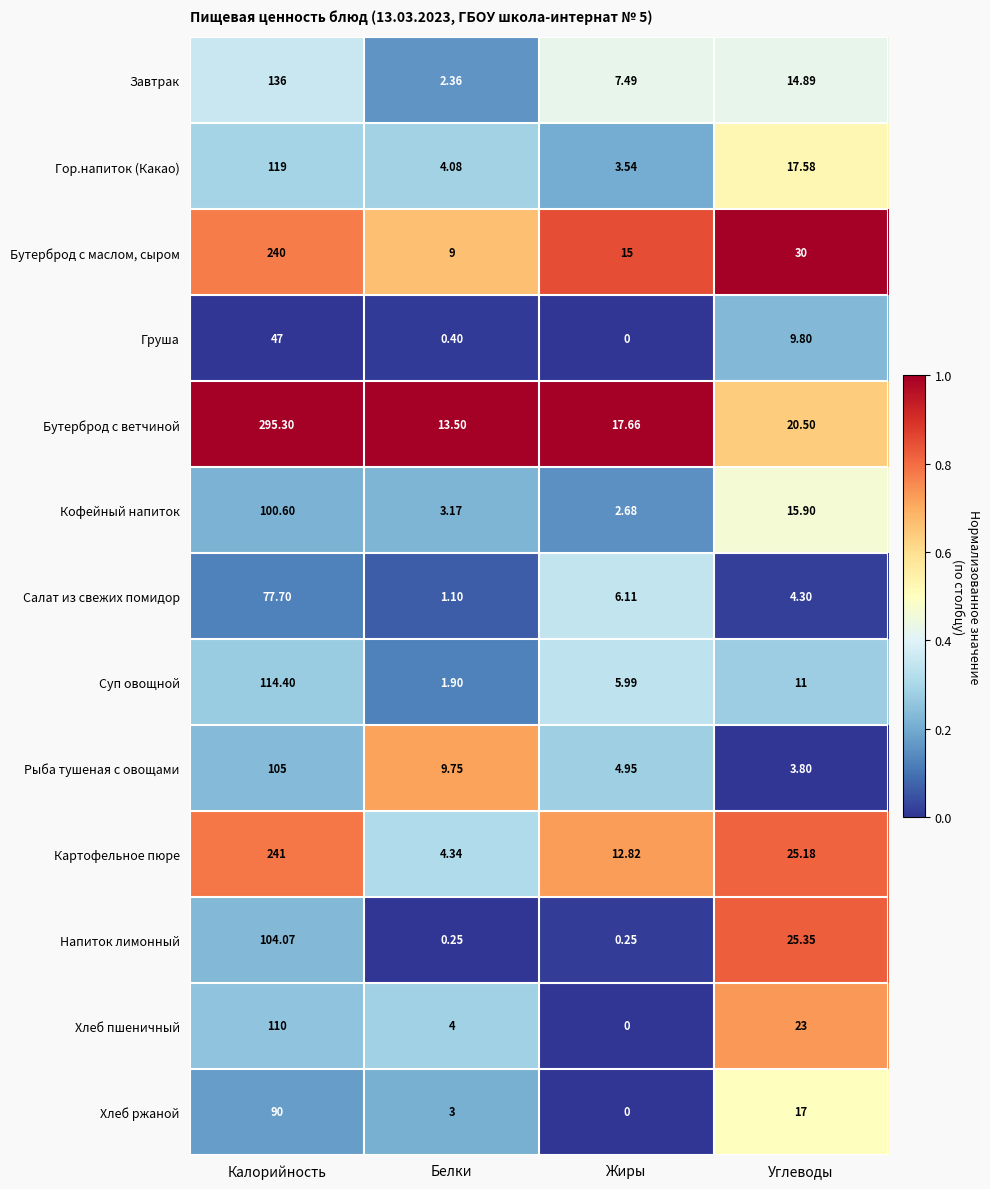

Between Калорийность and Белки, which series saw the biggest shift?

Бутерброд с ветчиной